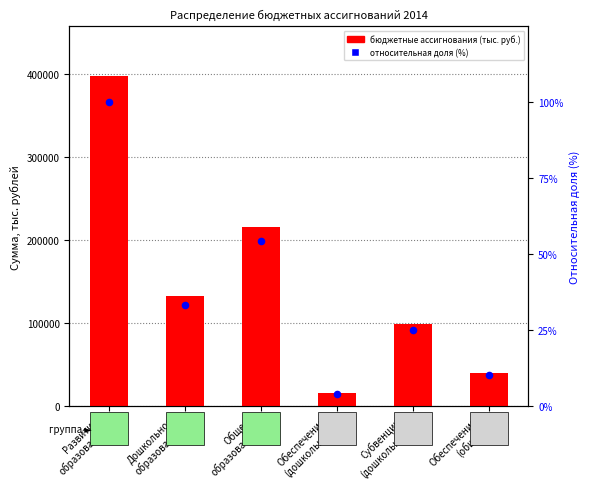

What are all the series names shown in the legend?

бюджетные ассигнования (тыс. руб.), относительная доля (%)